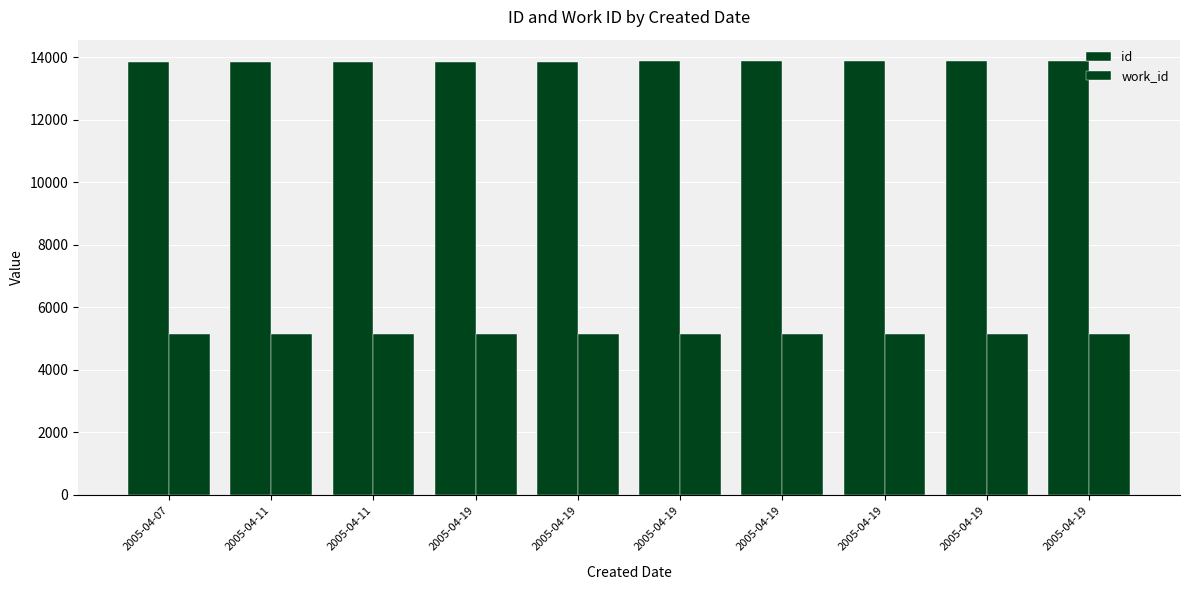

Does the chart contain stacked bars?

No